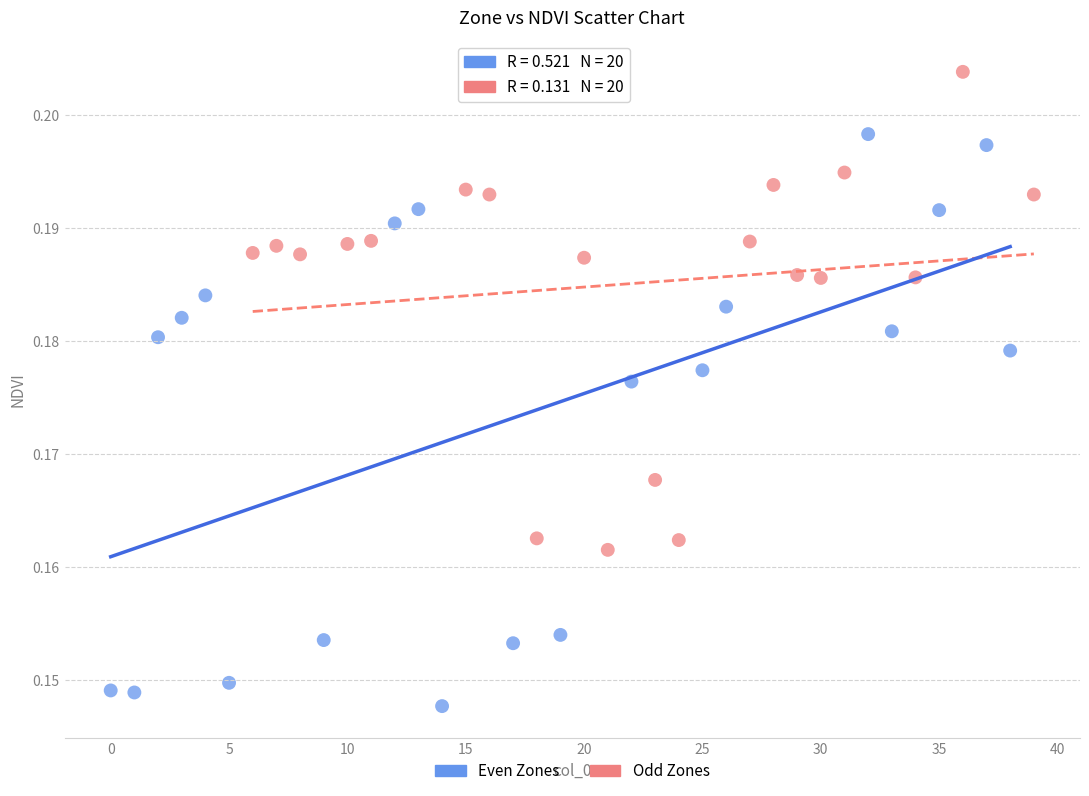

What are all the series names shown in the legend?

Even Zones, Odd Zones